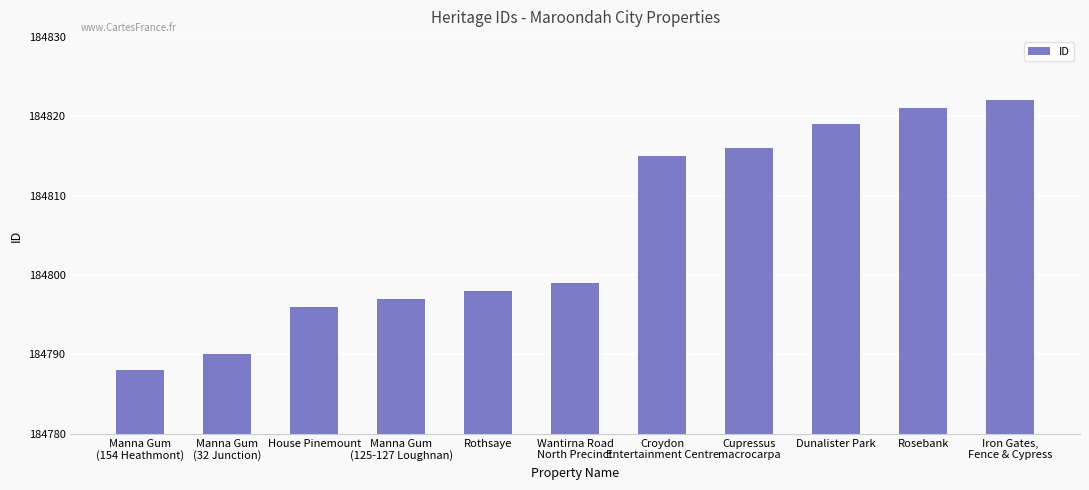

What value does the data have at Iron Gates,
Fence & Cypress, to the nearest 10?

184820